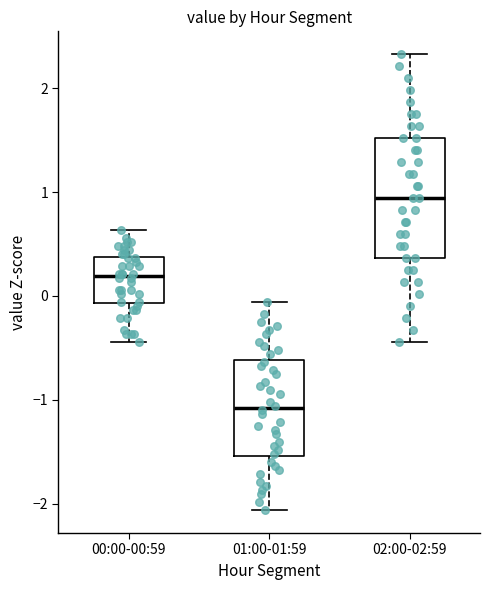

Which box has the highest median line?

02:00-02:59